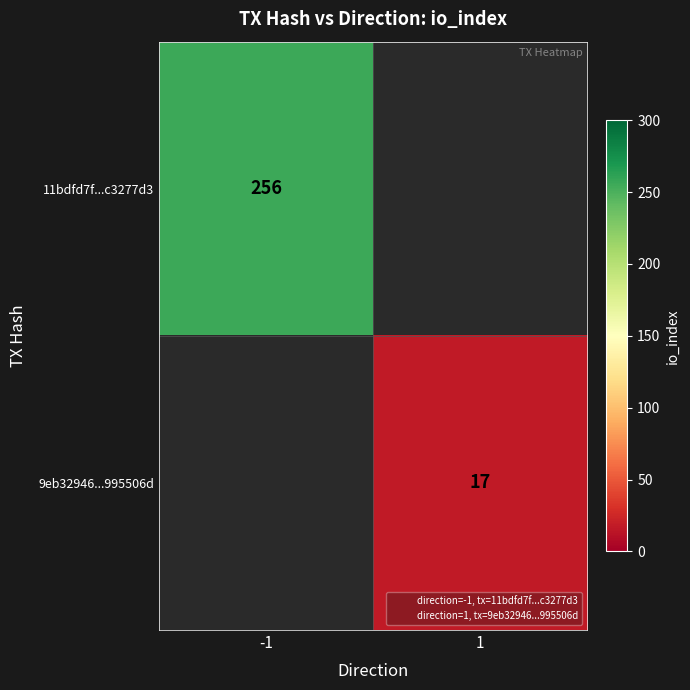

How many series are shown in this chart?

2